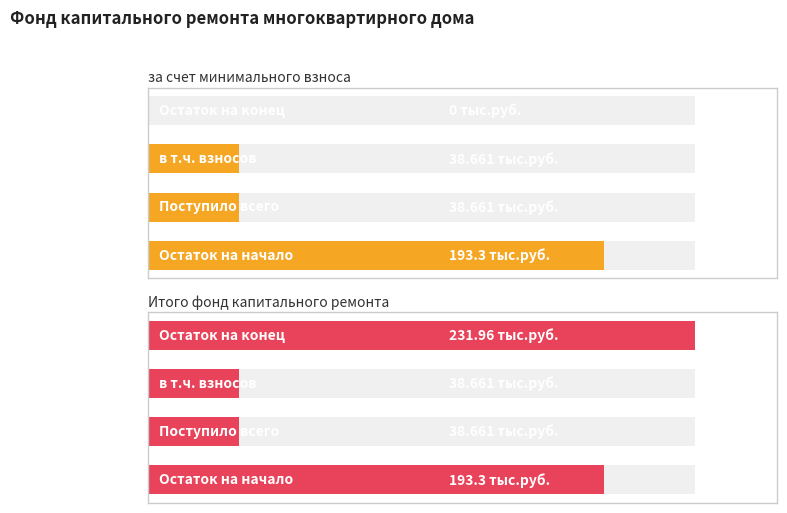

What is the maximum value shown in the chart?

232.0